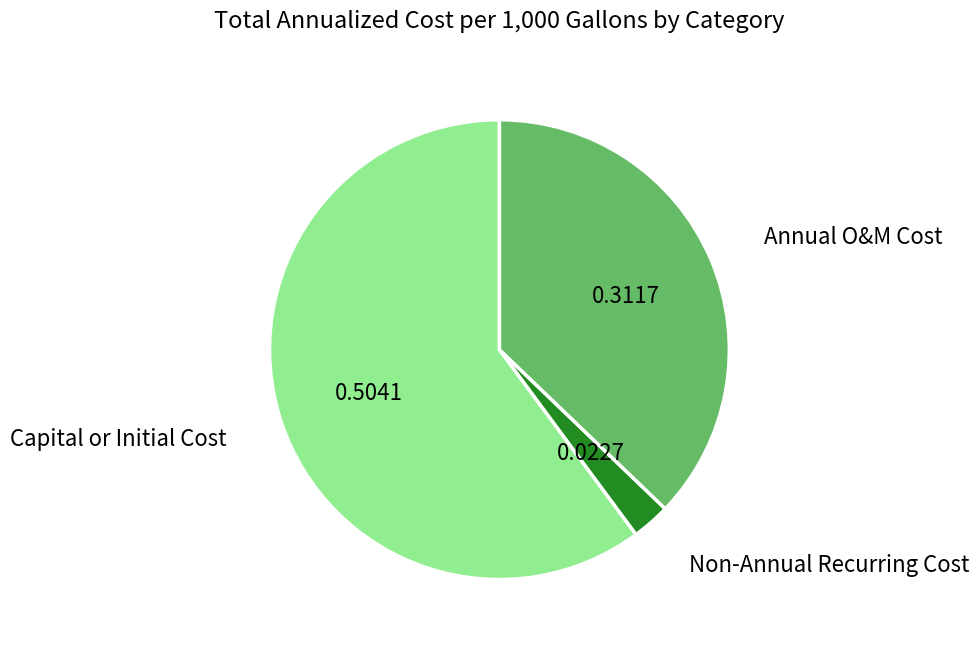

Is there a majority slice in this chart?

Yes